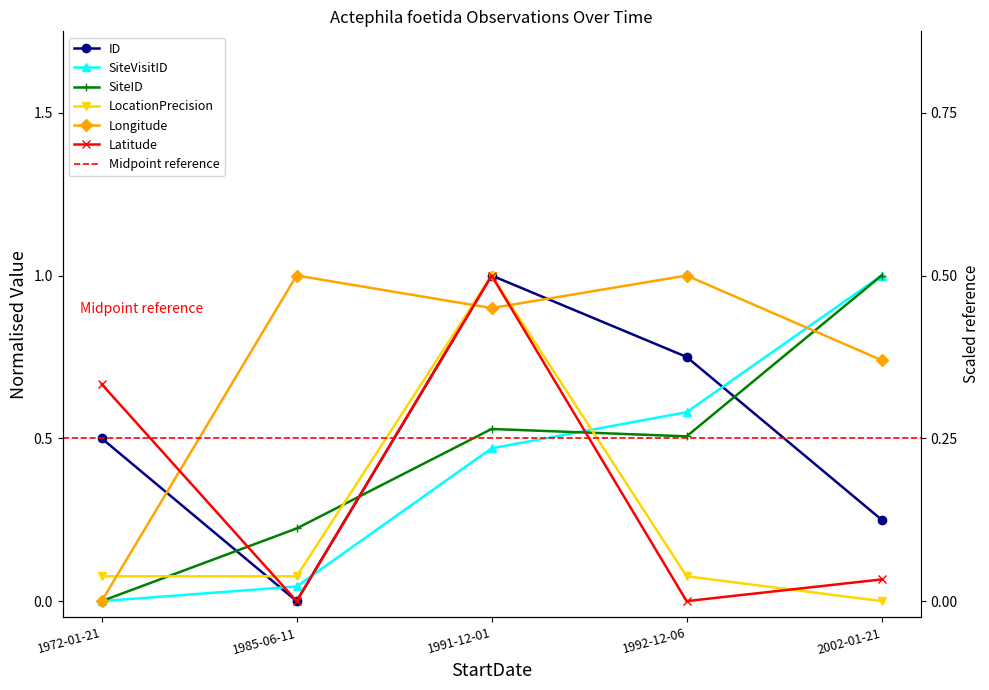

What is the difference between the highest and lowest values at 1992-12-06?

1.0